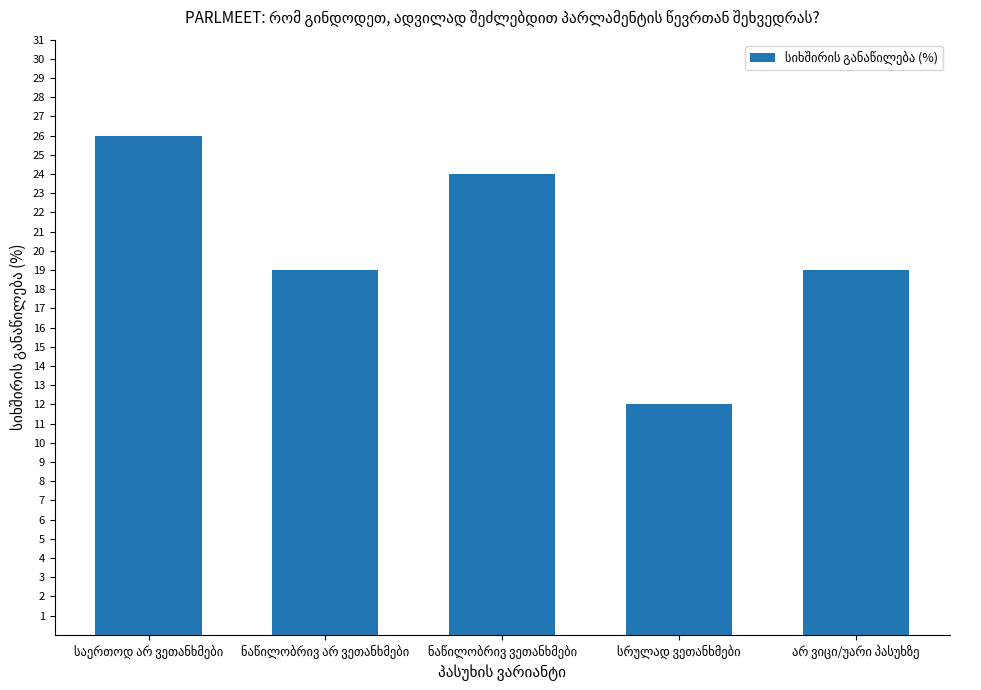

What is the maximum value shown in the chart?

26